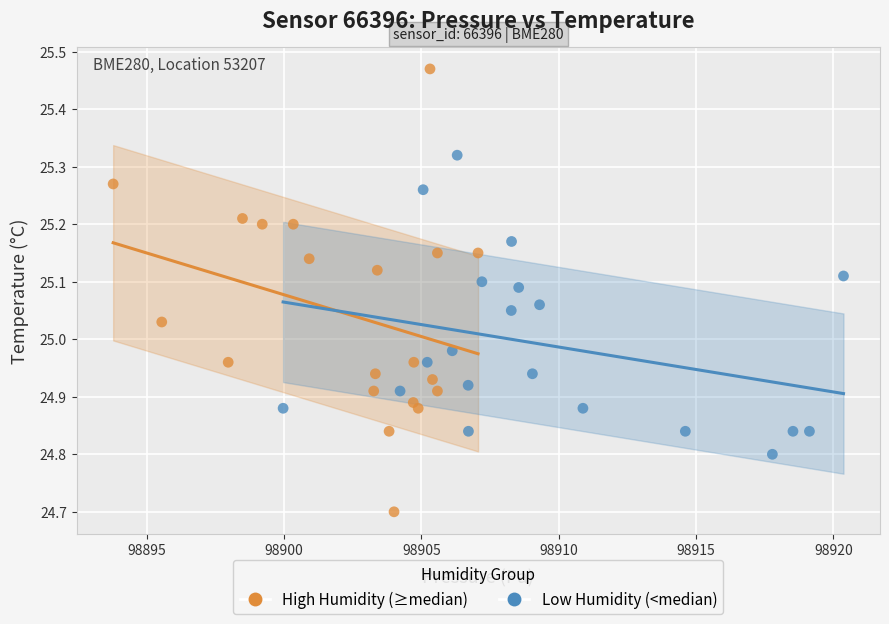

Which series has the largest Y range (max minus min)?

High Humidity (≥median)